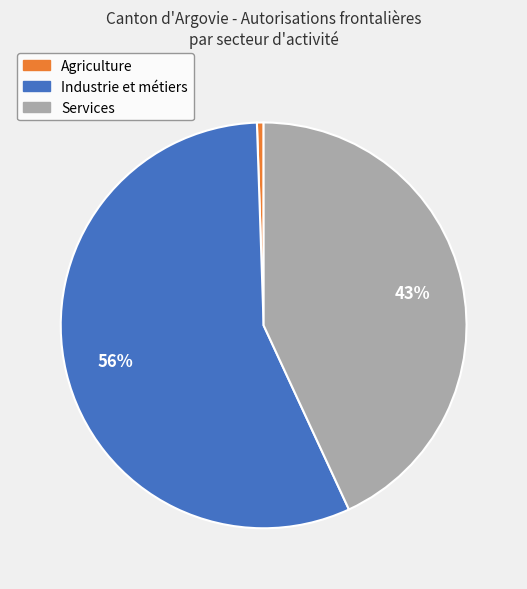

Is there any slice that represents more than half of the pie?

Yes